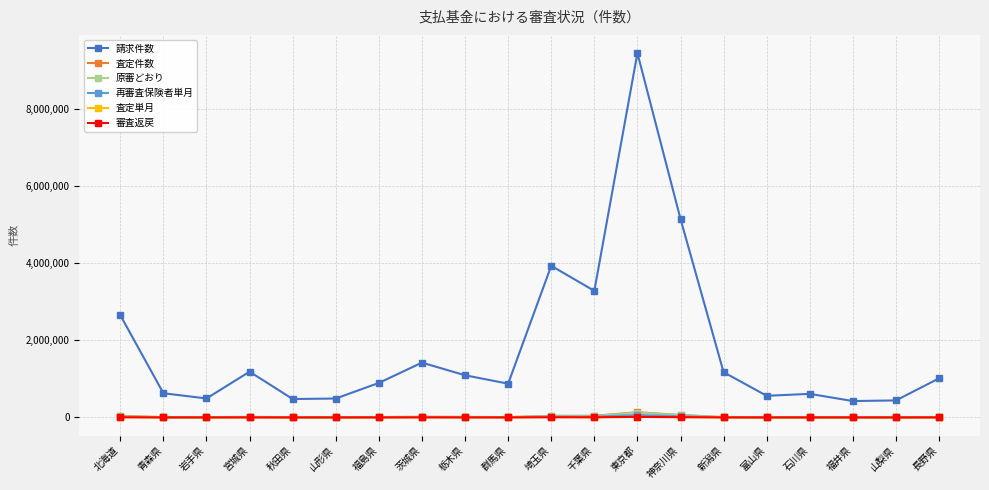

What position from the left is 栃木県?

9